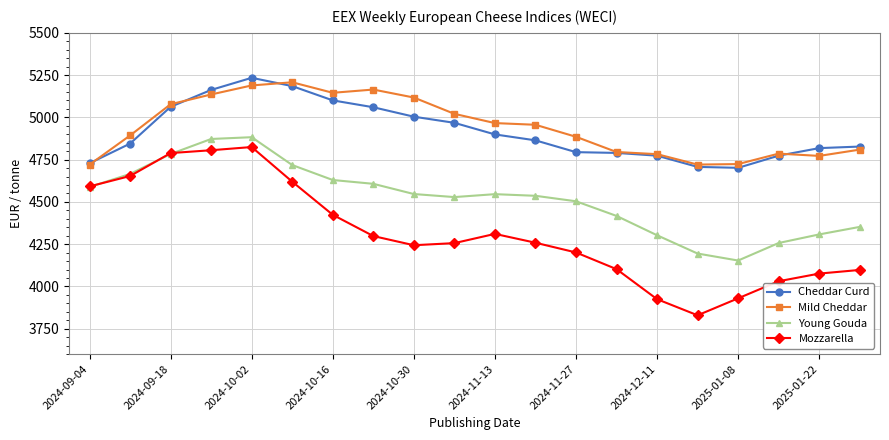

True or false: Mozzarella has more than 0 points higher than both neighbors.

True